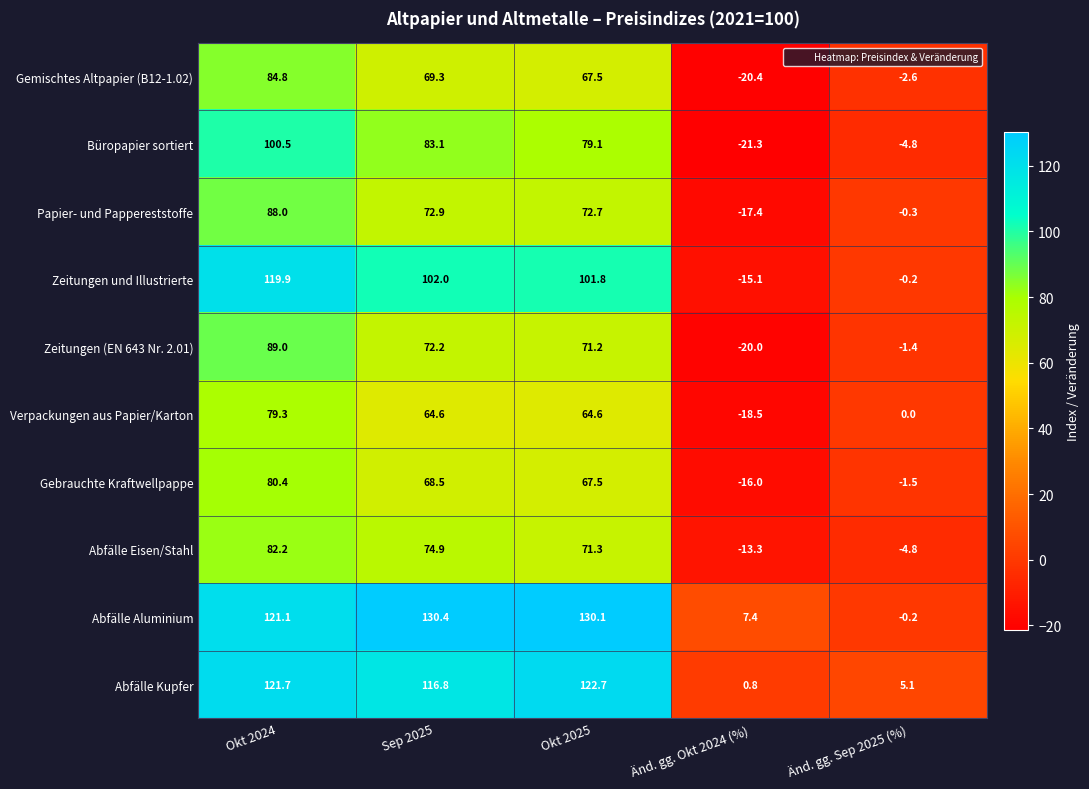

What is the difference between the maximum and minimum values in the Gemischtes Altpapier (B12-1.02) series?

105.2